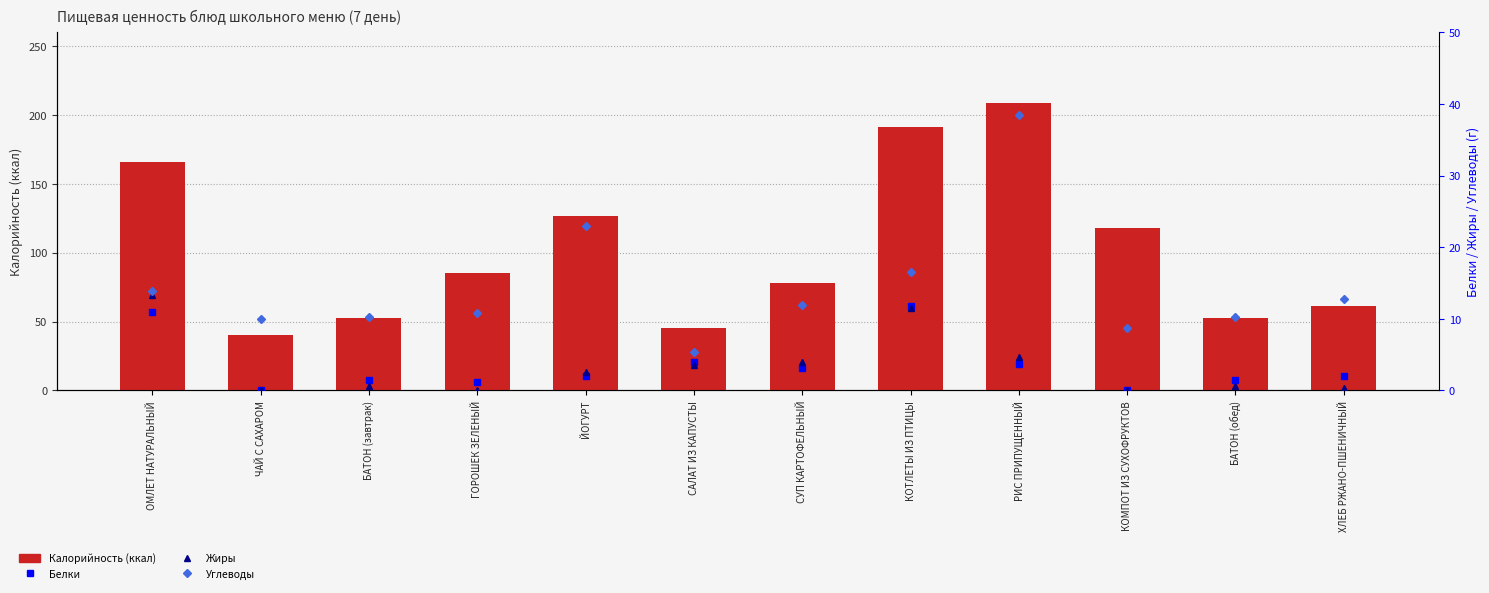

How many groups of bars are there?

12